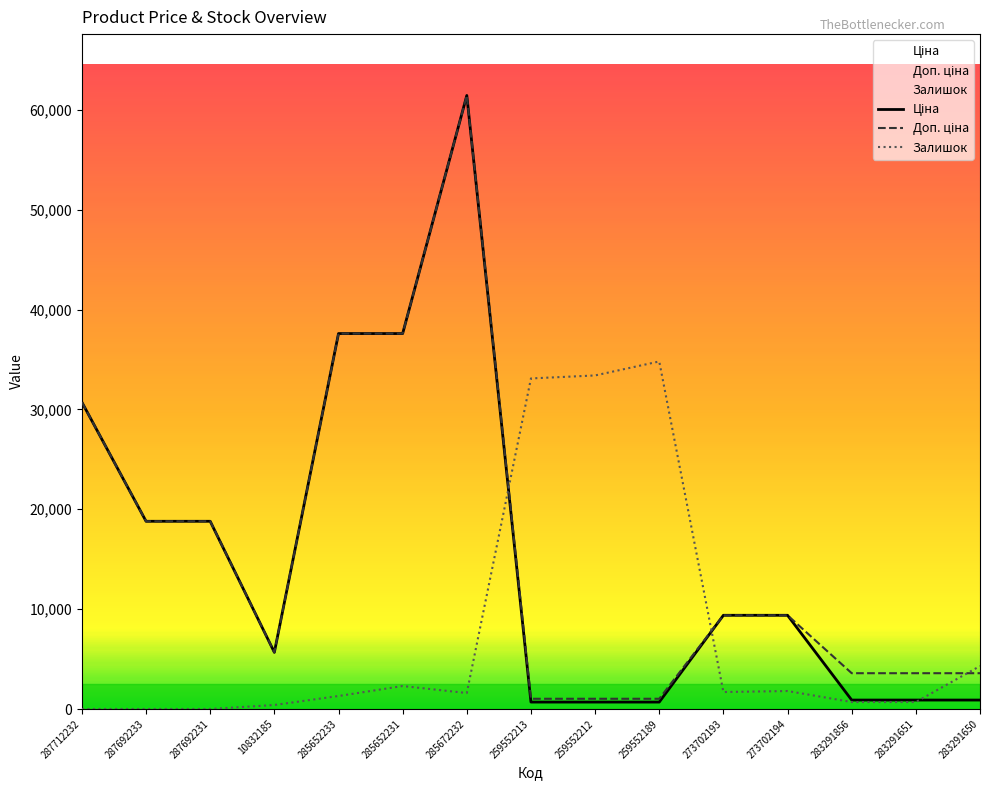

How many lines are shown in the chart?

3